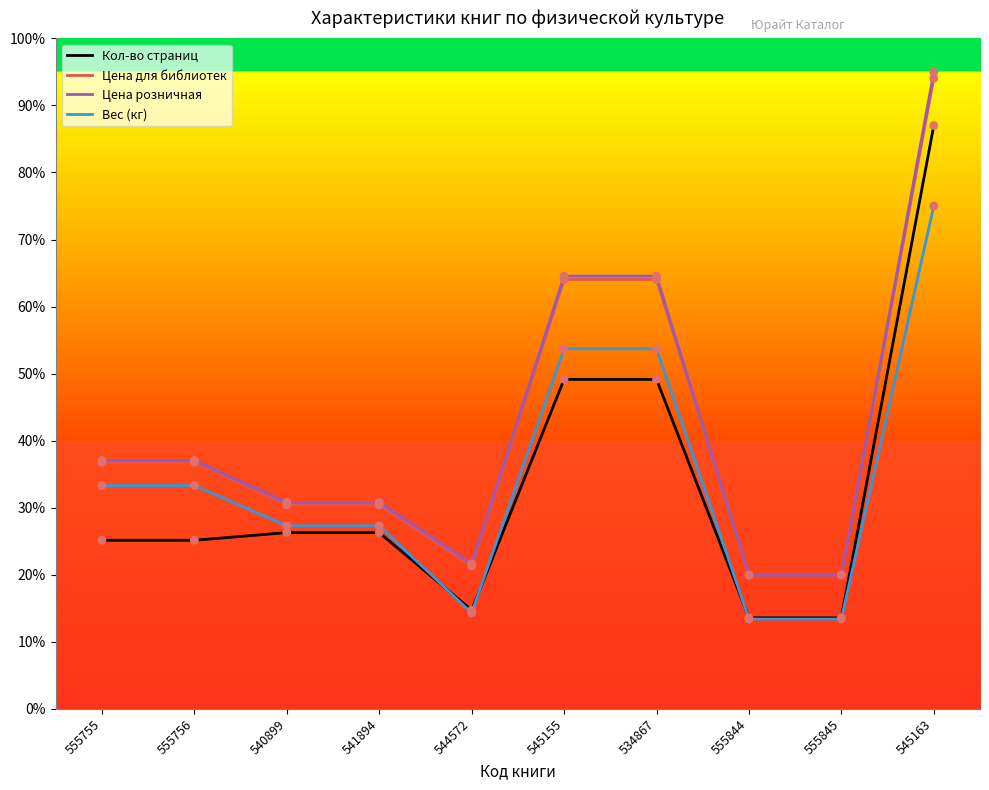

Which series has the largest total across all categories?

Цена розничная